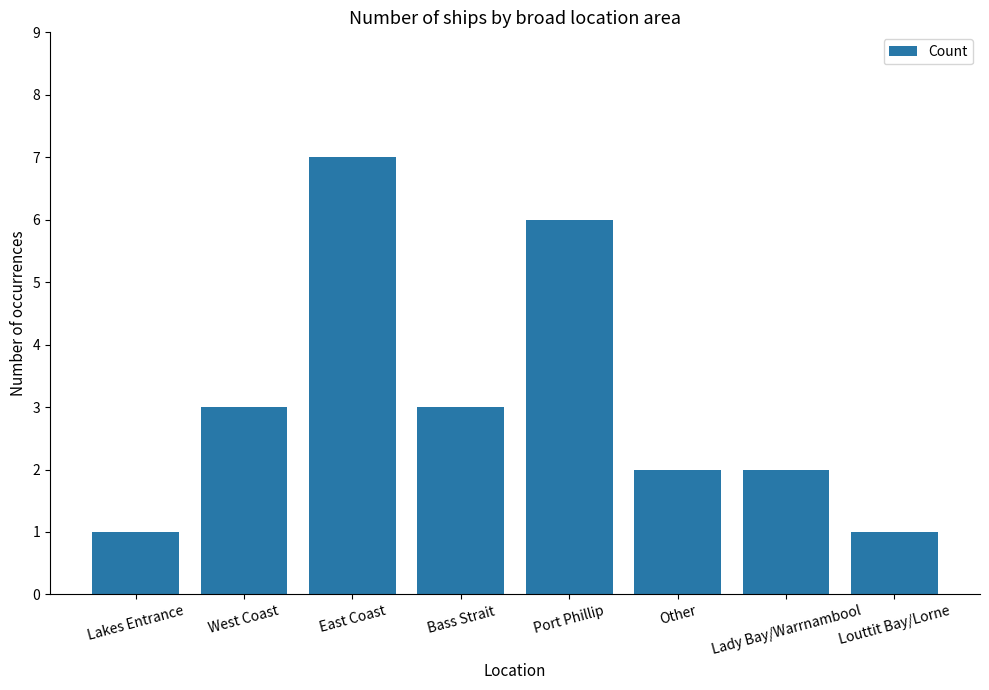

What is the minimum value shown in the chart?

1